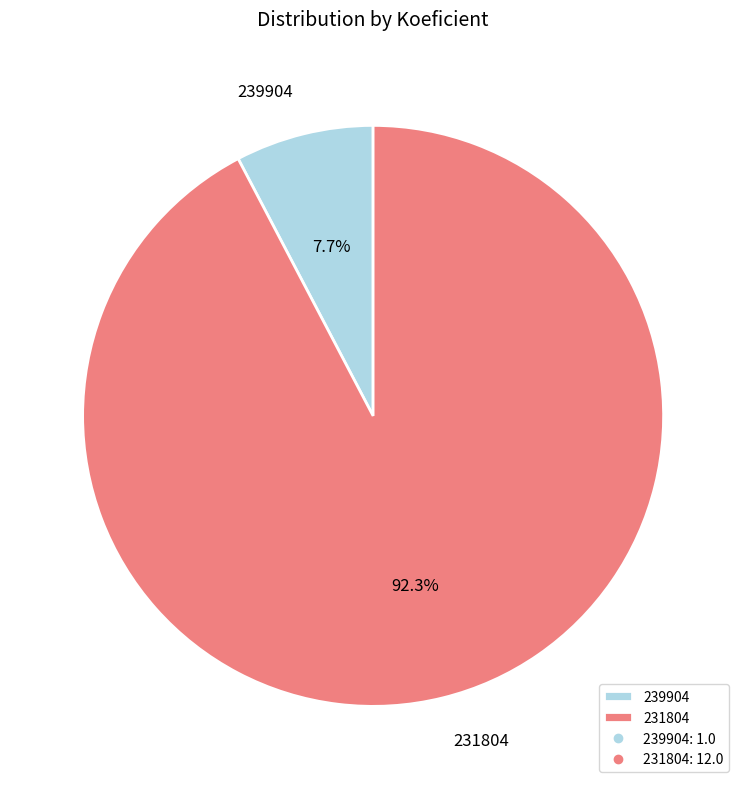

To the nearest percent, what percentage of the pie is 239904?

8%